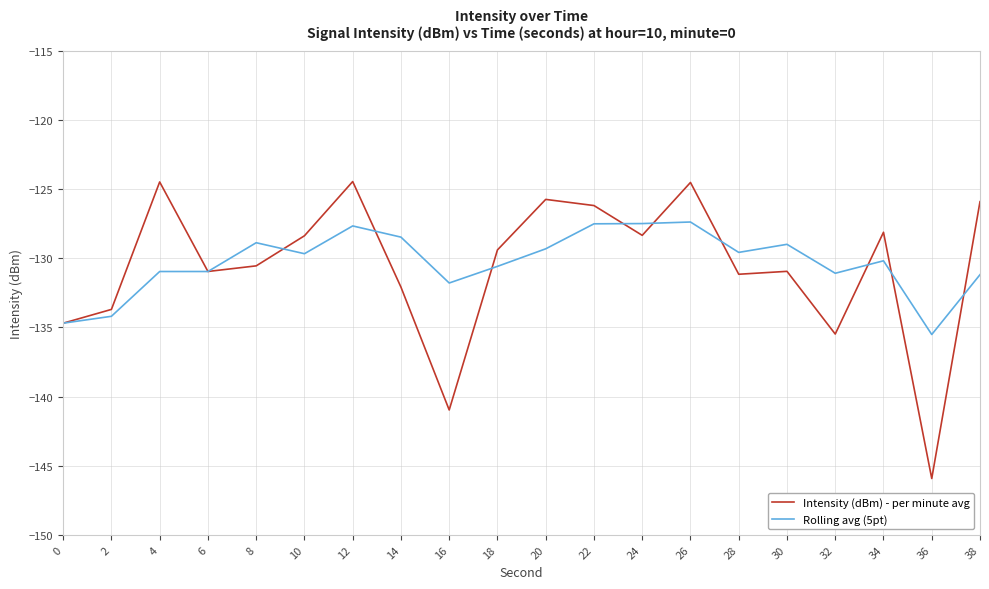

What is the sum of all Rolling avg (5pt) values?

-2606.1